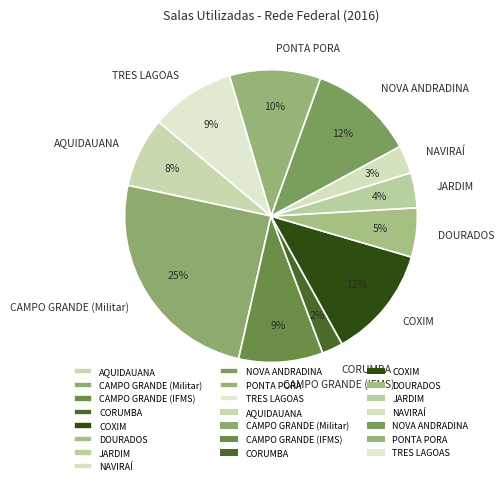

What percentage is the NAVIRAÍ slice, to the nearest percent?

3%